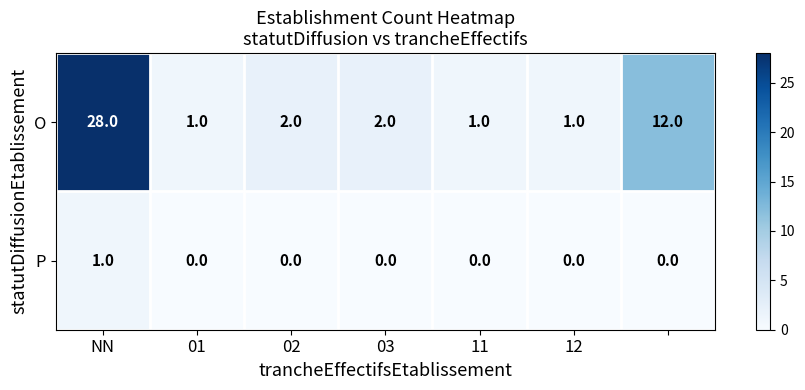

Reading right to left, list all the values displayed in this chart.

O: 12	1	1	2	2	1	28
P: 0	0	0	0	0	0	1